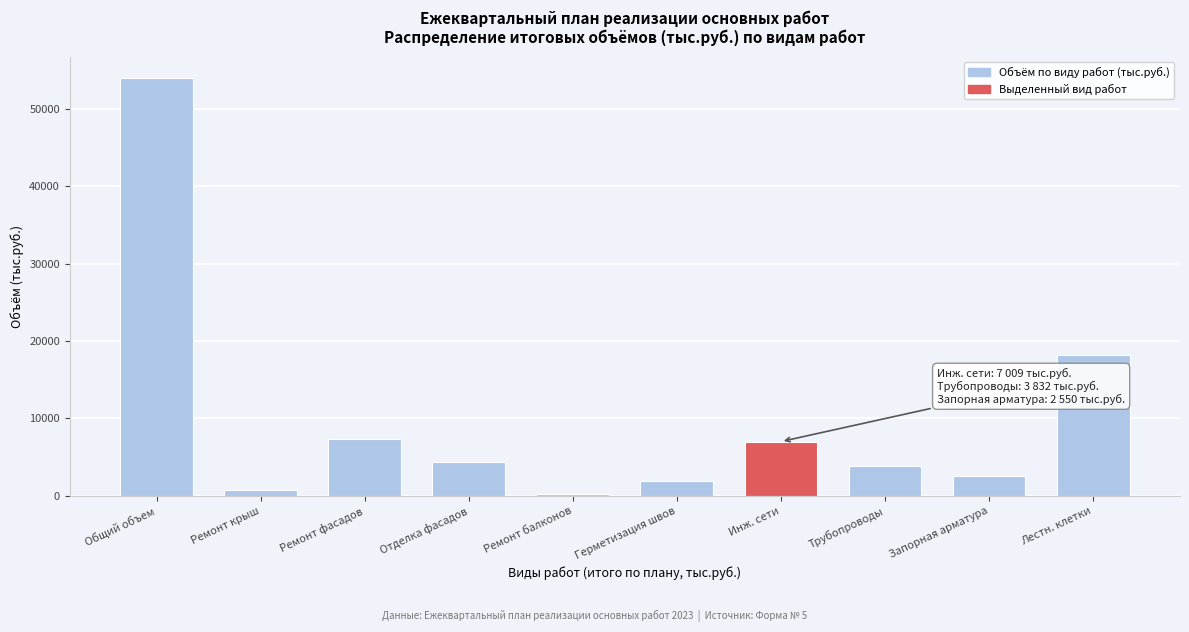

Reading left to right, transcribe all the data shown in this chart.

Общий объем=54047.2	Ремонт крыш=741.1	Ремонт фасадов=7361.3	Отделка фасадов=4330.5	Ремонт балконов=198.8	Герметизация швов=1896.3	Инж. сети=7009.0	Трубопроводы=3832.0	Запорная арматура=2550.0	Лестн. клетки=18183.1